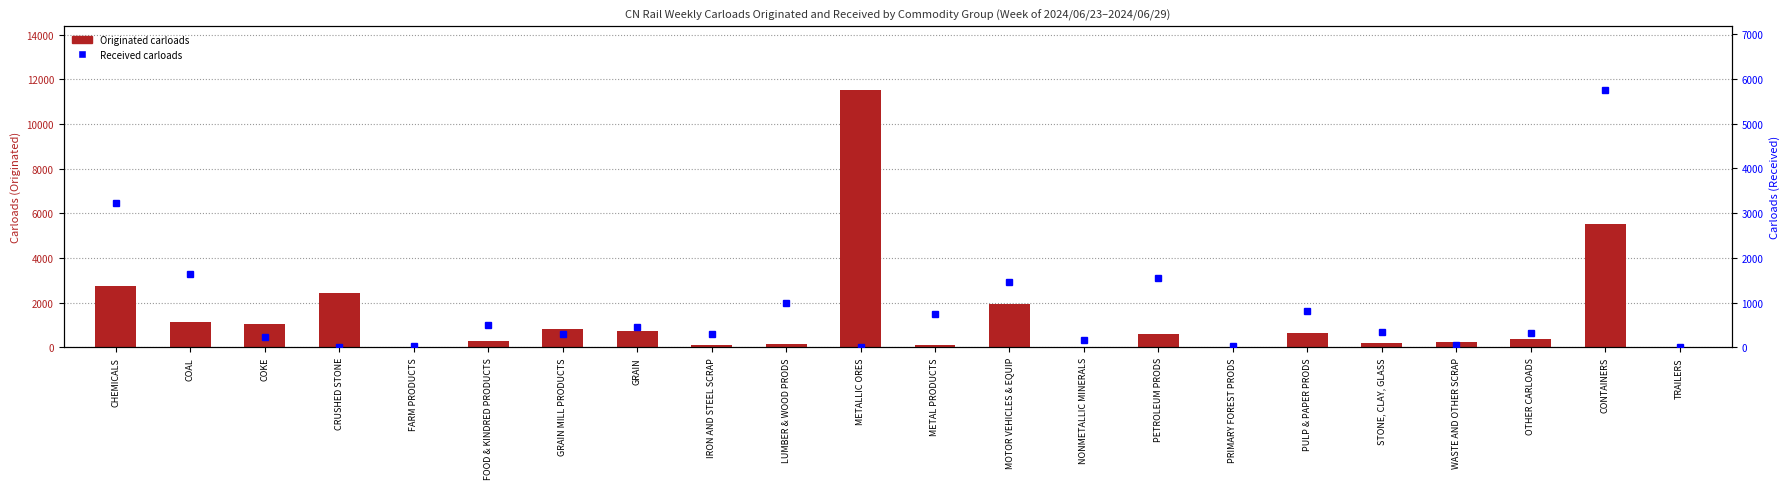

Which series changed the most between COKE and CONTAINERS?

Received carloads